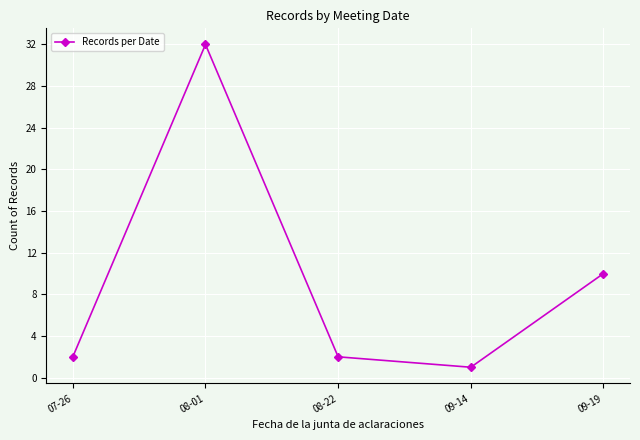

What position from the left is 07-26?

1